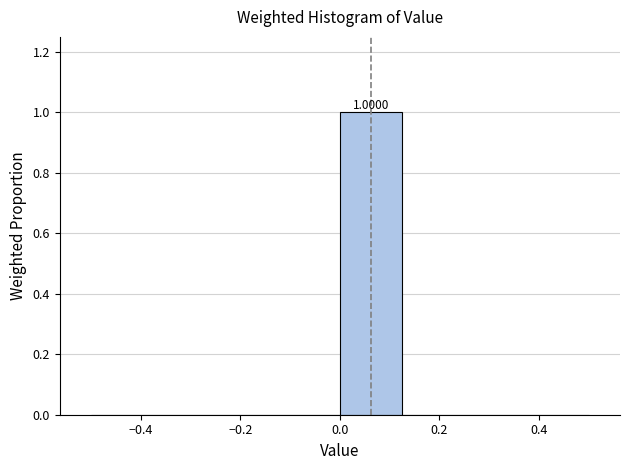

Over which range of the x-axis is the bar tallest?

0.000 to 0.125